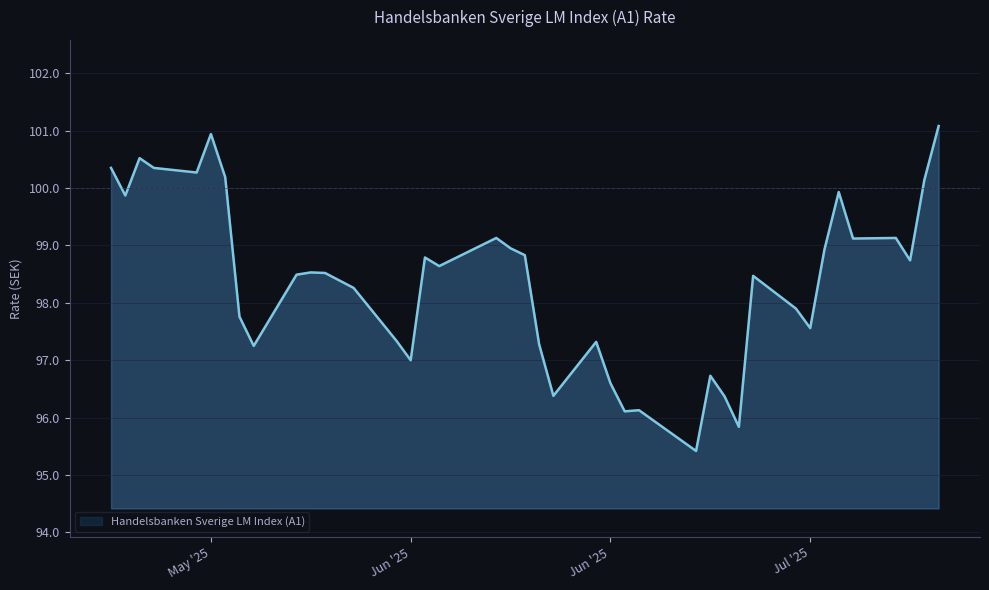

What is the maximum value shown in the chart?

101.1